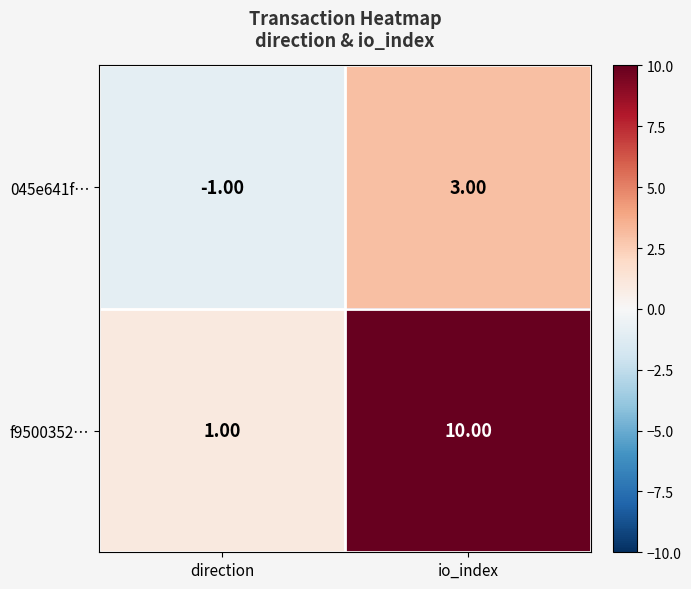

How many values in the f9500352… series are below 10?

1